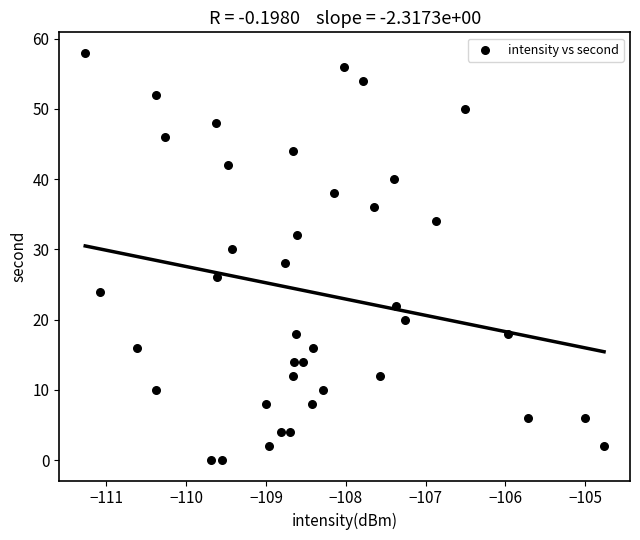

How many points are shown in the scatter plot?

40